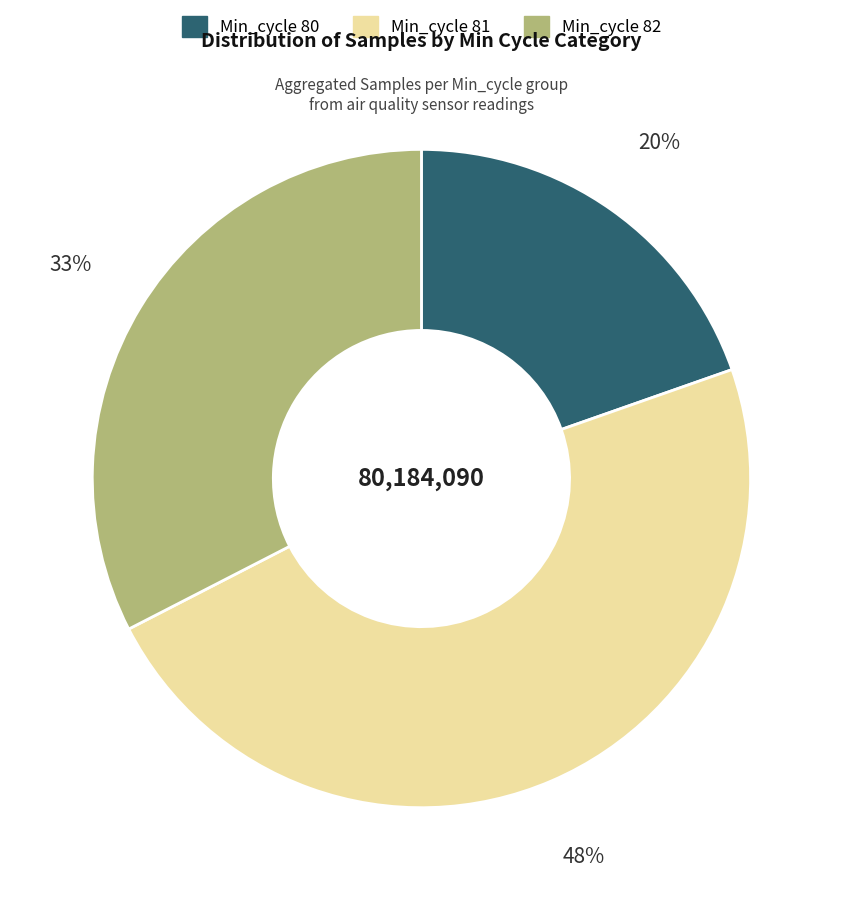

Combined, do Min_cycle 82 and Min_cycle 80 account for over 50%?

Yes